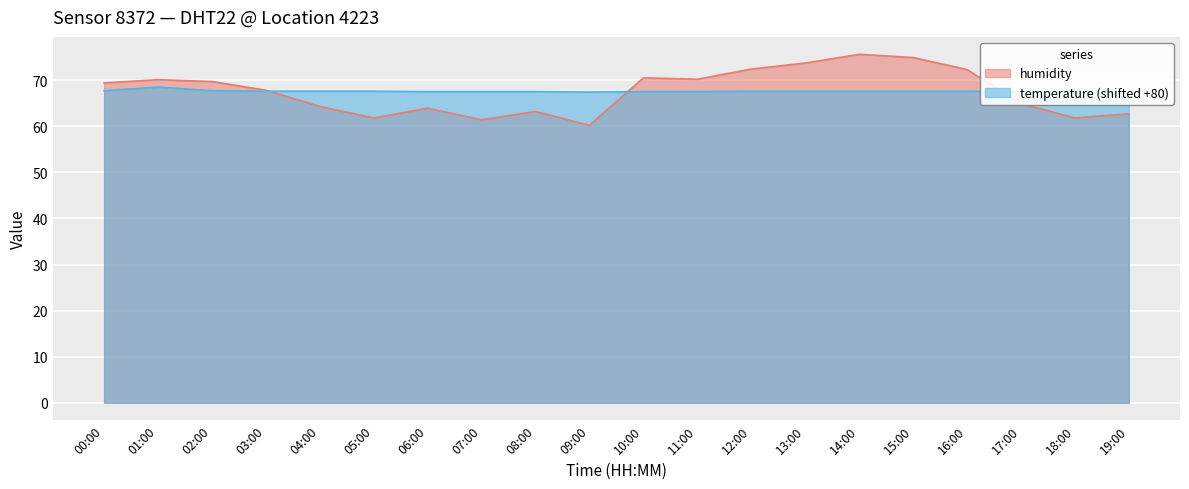

What is the spread (max minus min) of values at 09:00?

7.2